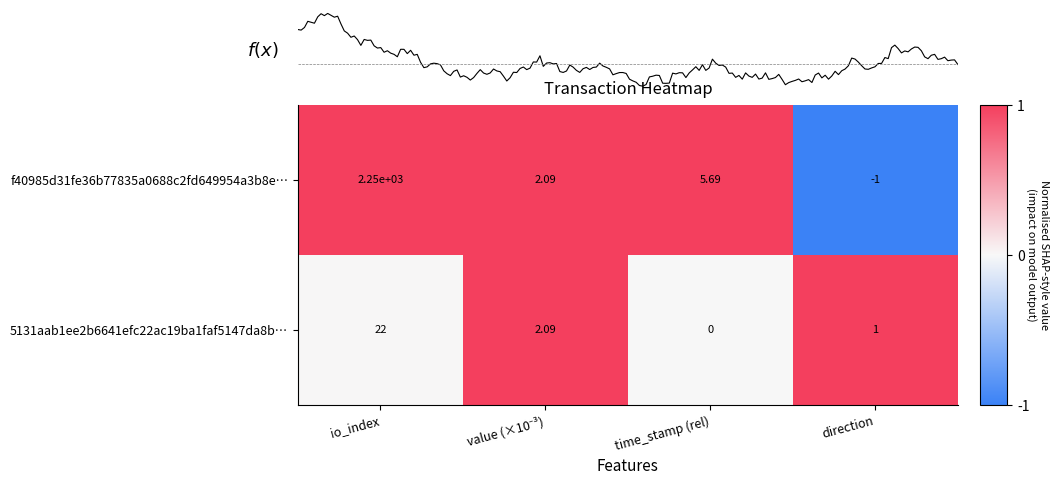

True or false: 5131aab1ee2b6641efc22ac19ba1faf5147da8b… has a value of 1.4 at direction.

False